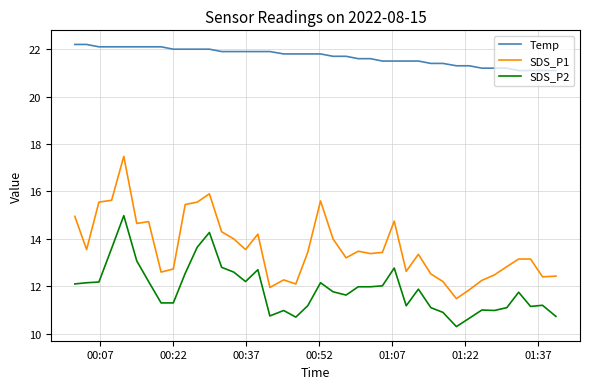

What is the difference between the maximum and minimum values in the SDS_P1 series?

6.0